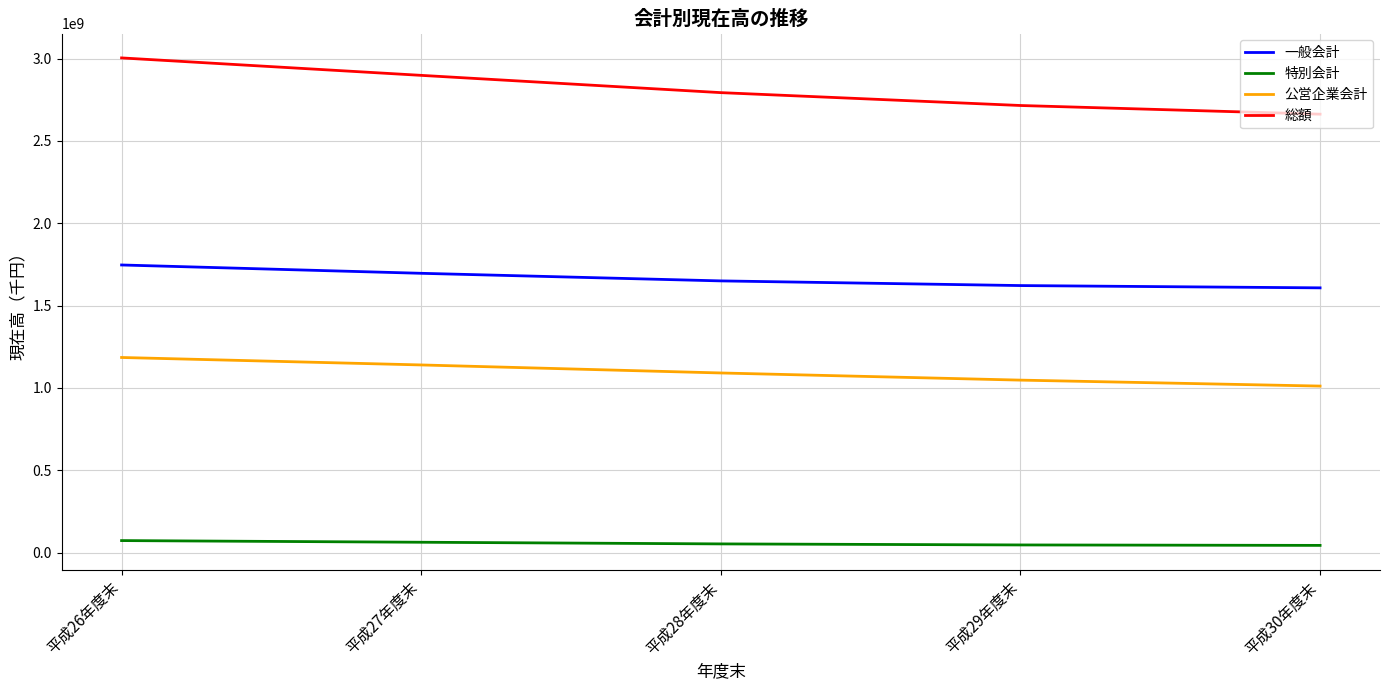

Is the value of 特別会計 at 平成28年度末 greater than the value of 一般会計 at 平成29年度末?

No